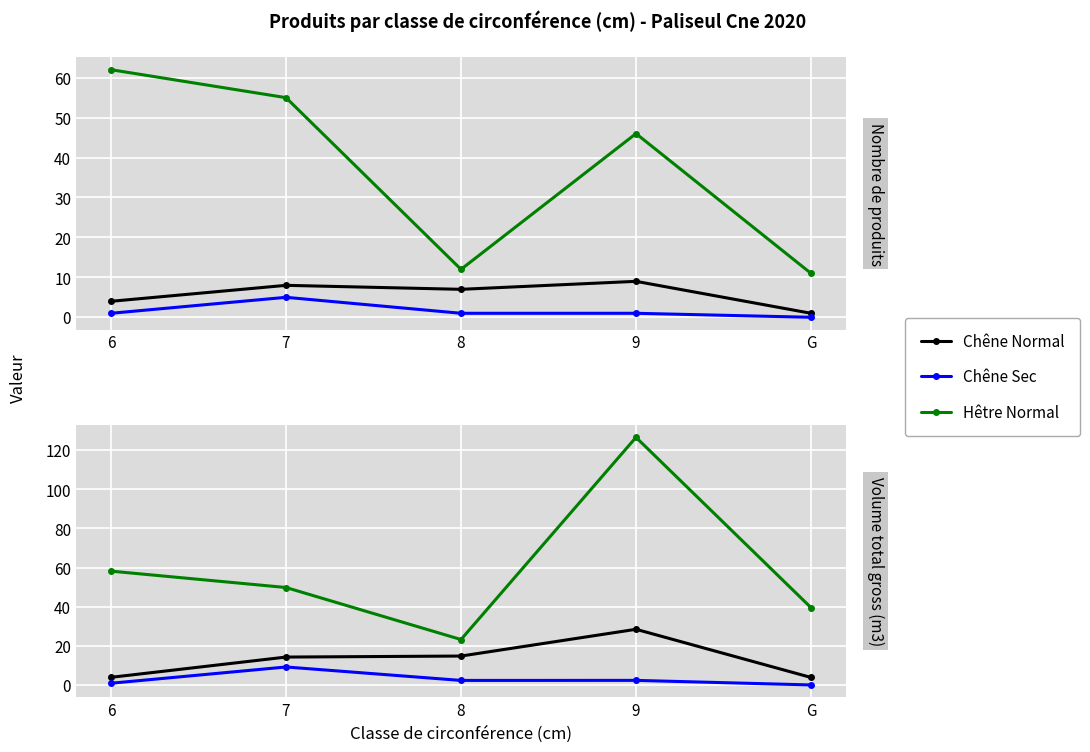

Which series has the largest total across all categories?

Hêtre Normal